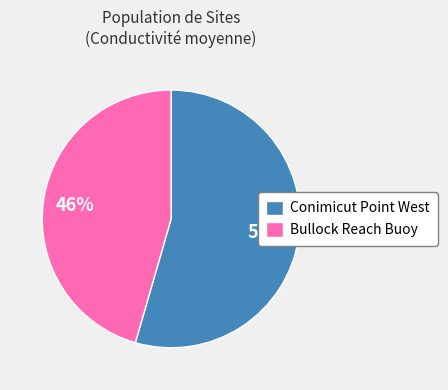

Is it true that Conimicut Point West is 61% of the pie?

False